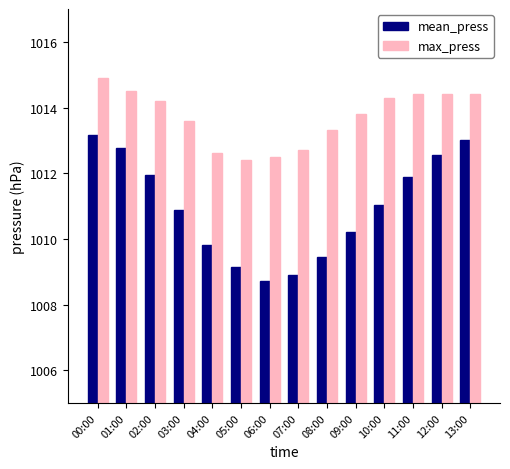

Which series has the widest spread of values?

mean_press